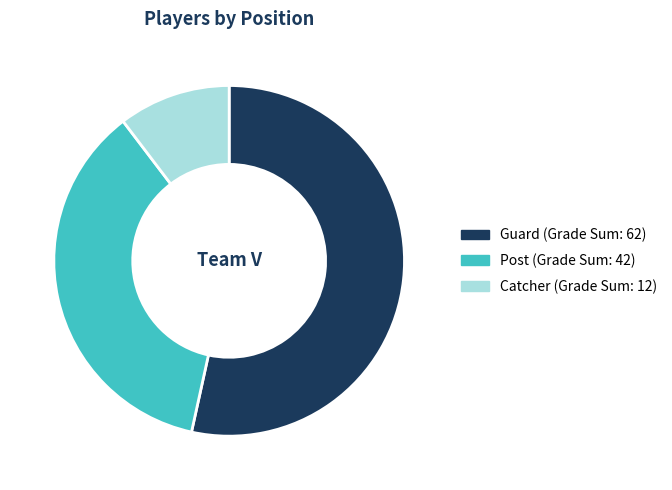

Is there any slice that represents more than half of the pie?

Yes